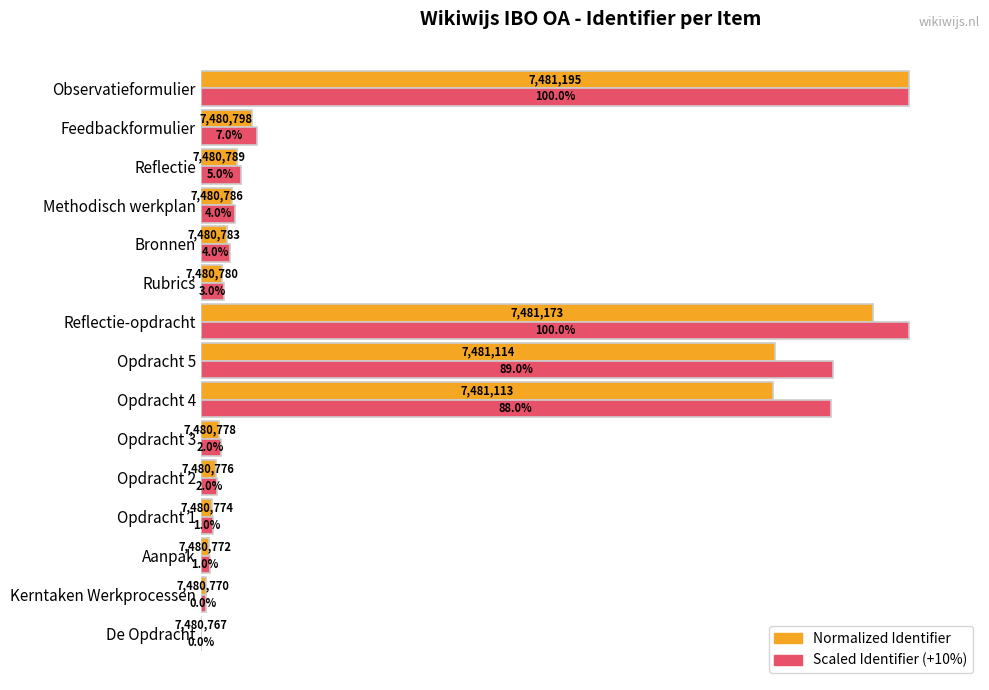

What are all the series names shown in the legend?

Normalized Identifier, Scaled Identifier (+10%)